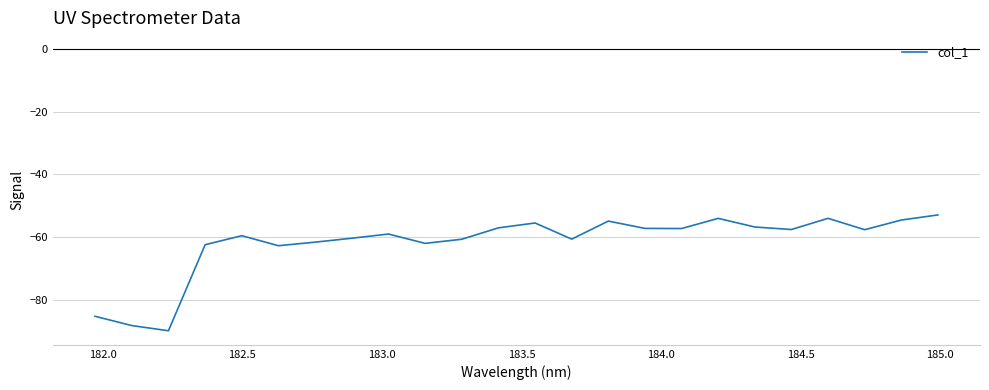

Does the chart have visible grid lines?

Yes